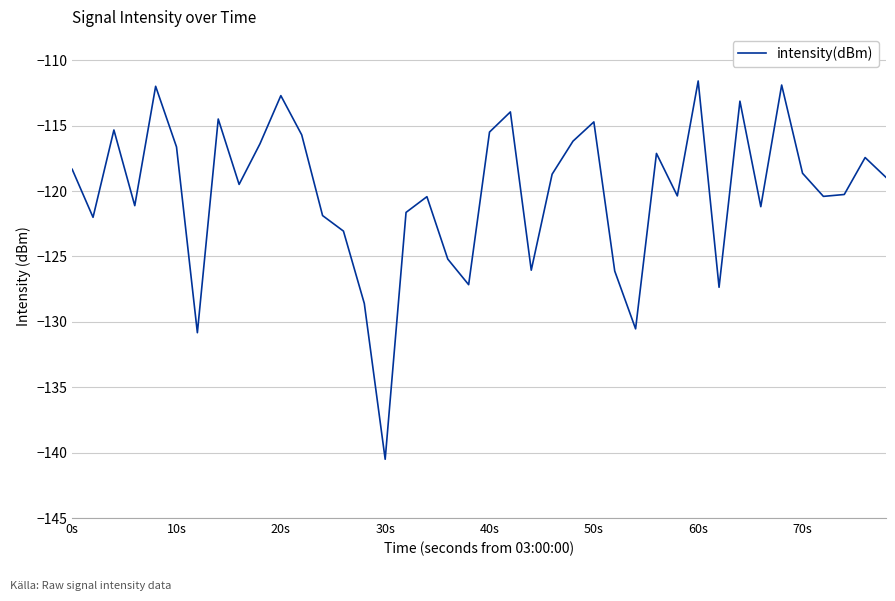

How many series are shown in this chart?

1